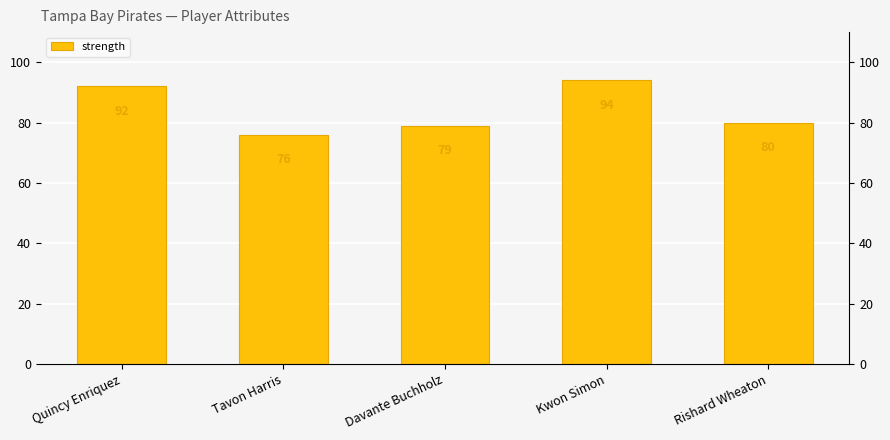

Rank the categories by value from lowest to highest.

Tavon Harris, Davante Buchholz, Rishard Wheaton, Quincy Enriquez, Kwon Simon